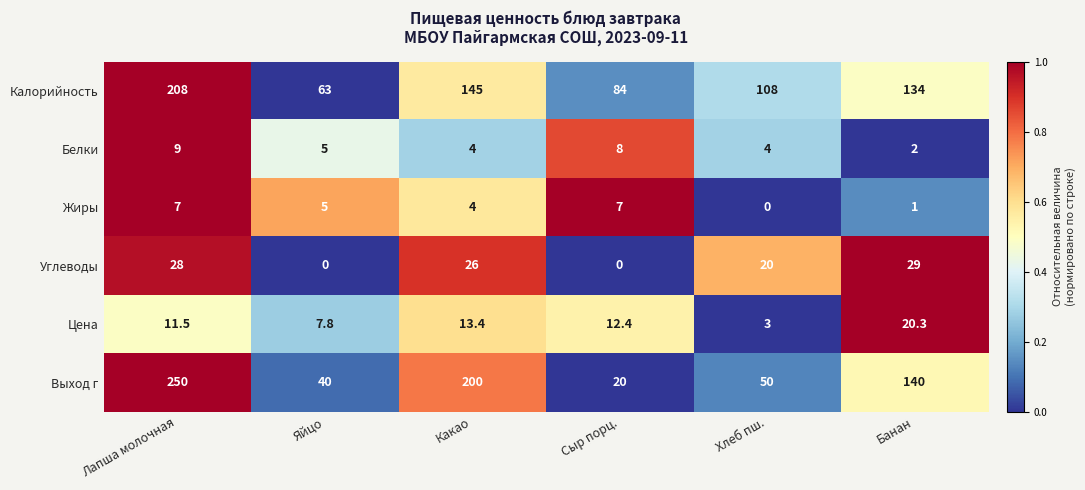

What is the sum of all Углеводы values?

103.0